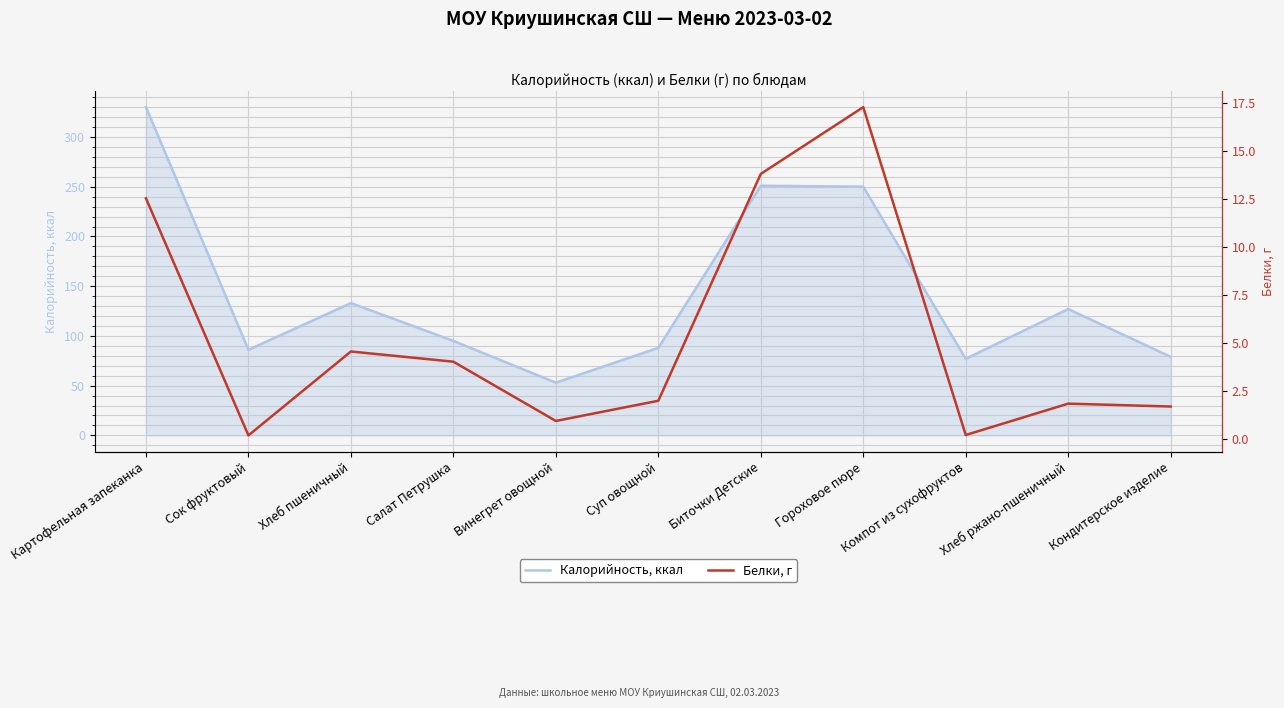

Which category has the highest value in the Калорийность, ккал series?

Картофельная запеканка